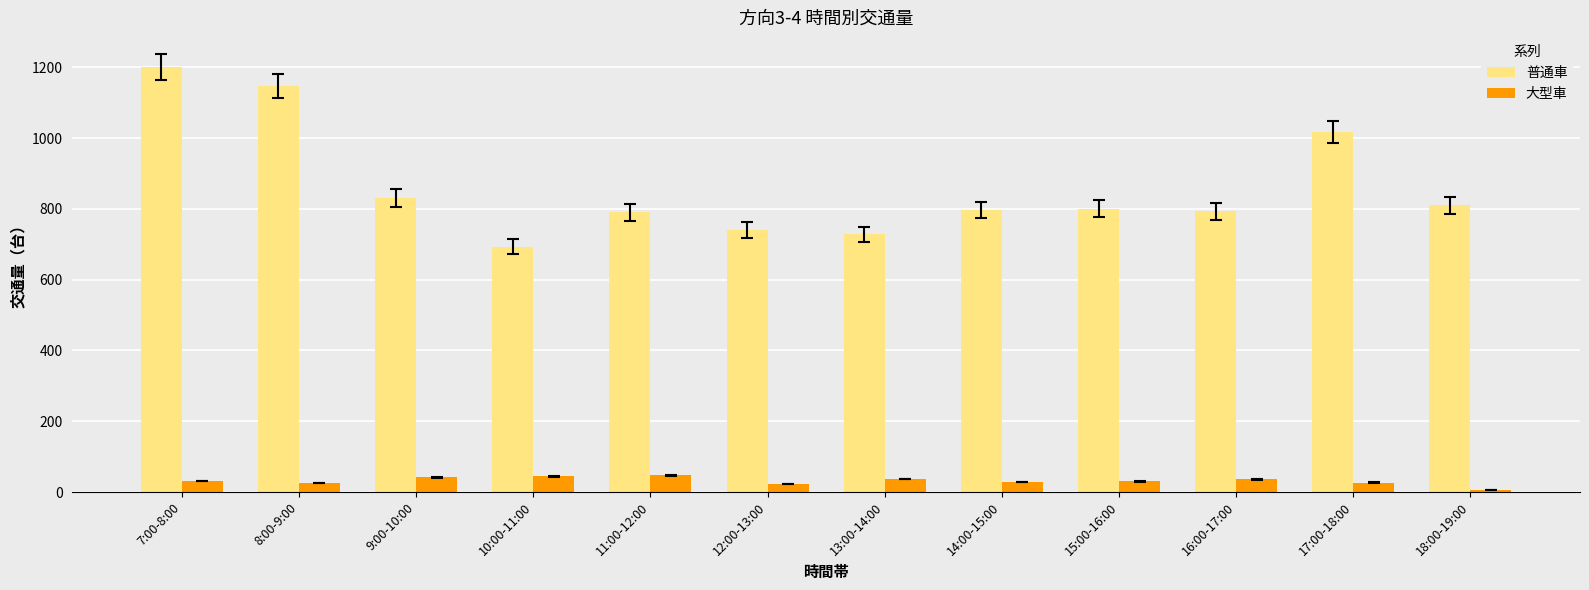

What is the difference between the maximum and minimum values in the 大型車 series?

42